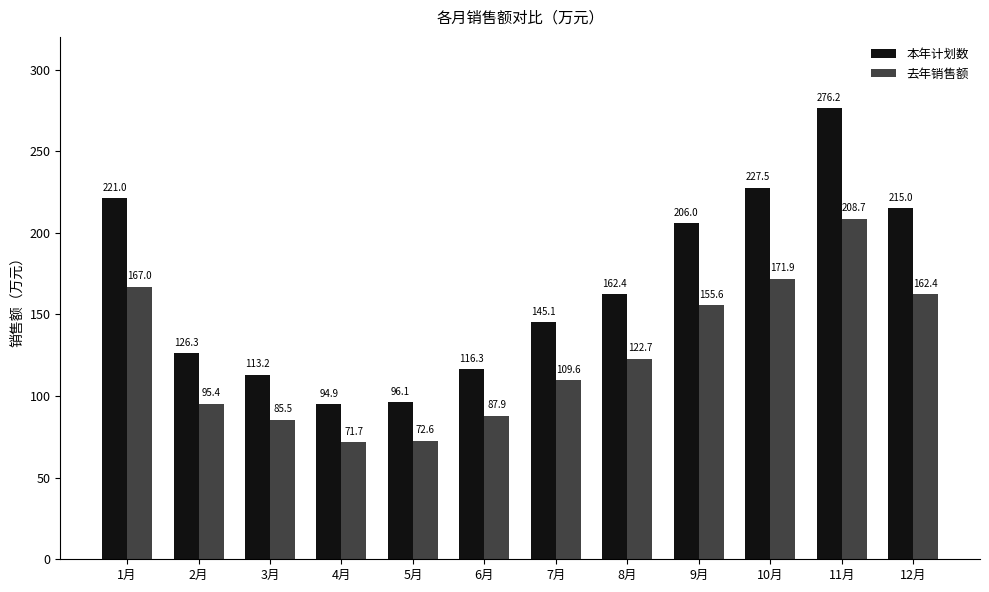

How many data points in 本年计划数 are above 162?

6